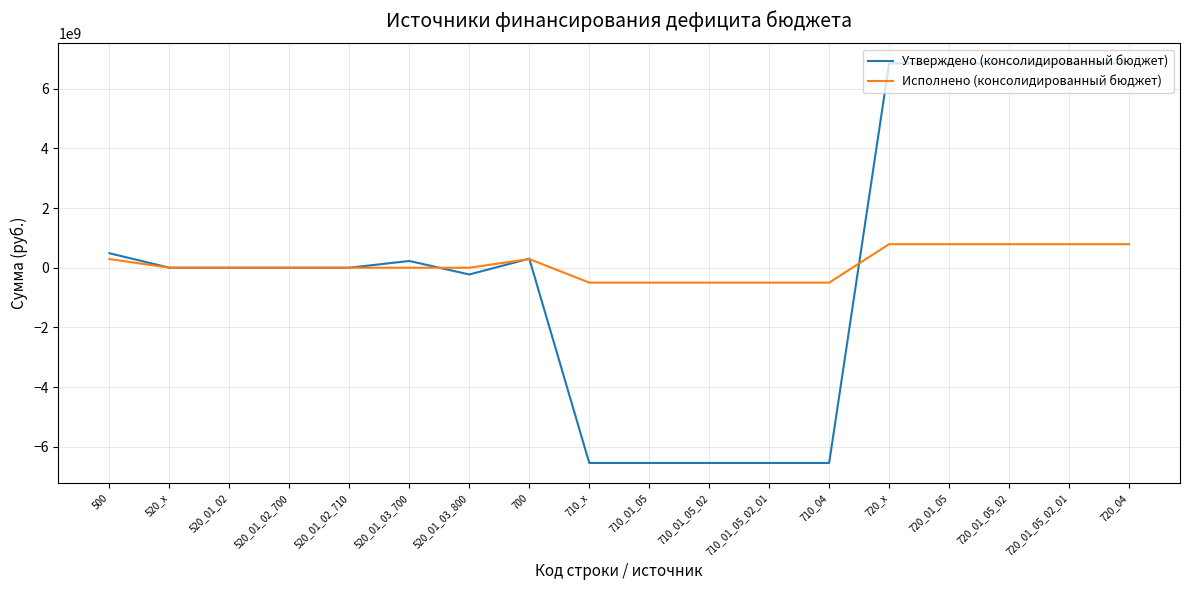

Which series changed the most between 520_01_02_710 and 720_01_05_02_01?

Утверждено (консолидированный бюджет)